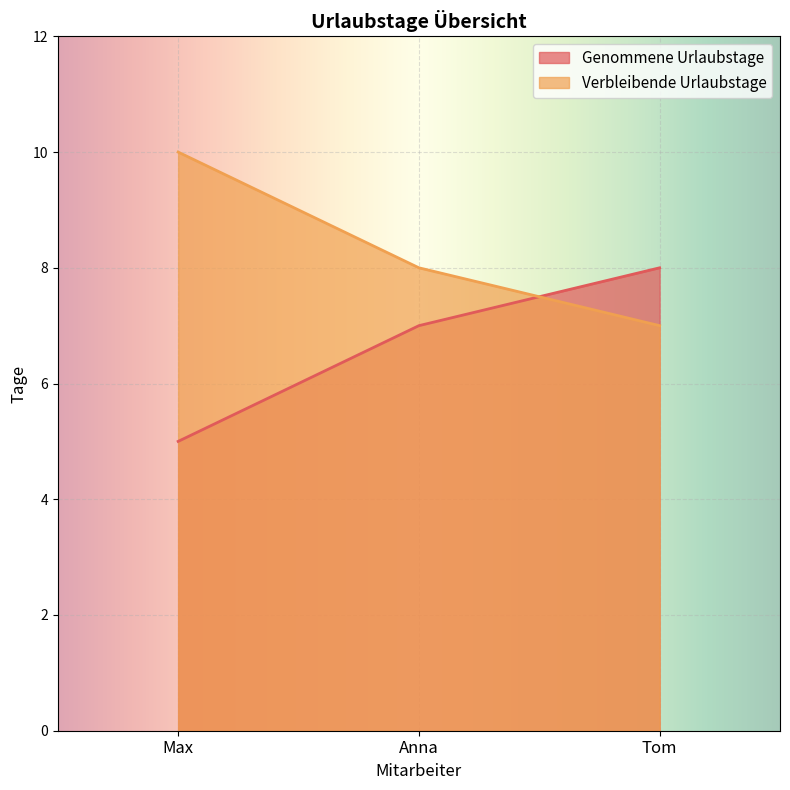

The value of Verbleibende Urlaubstage at Anna is 3. True or false?

False